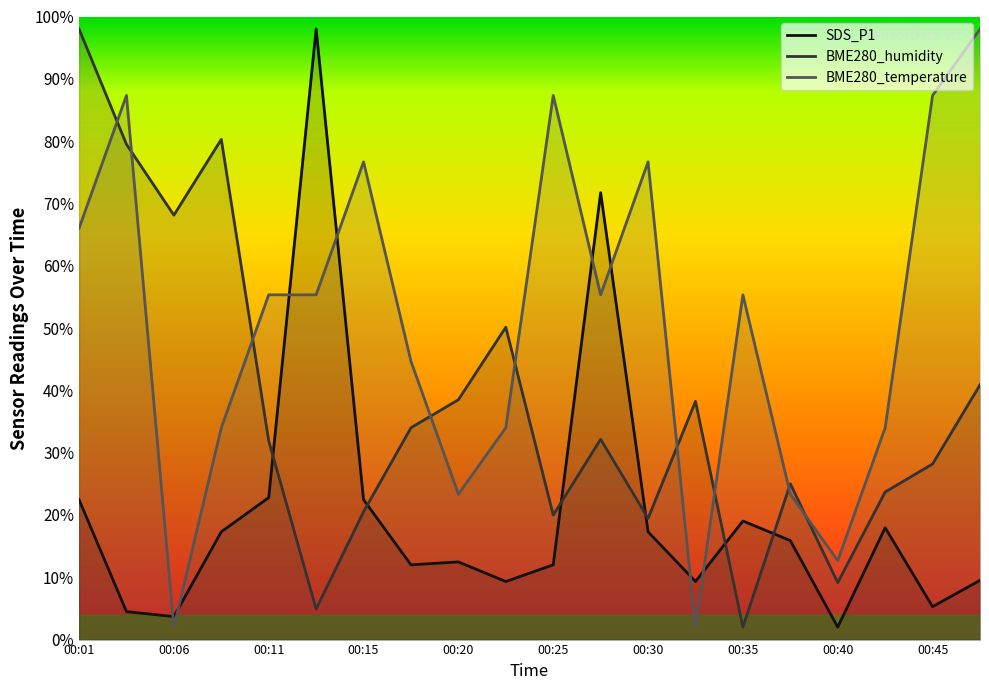

How many interior local peaks does the BME280_humidity series have?

5